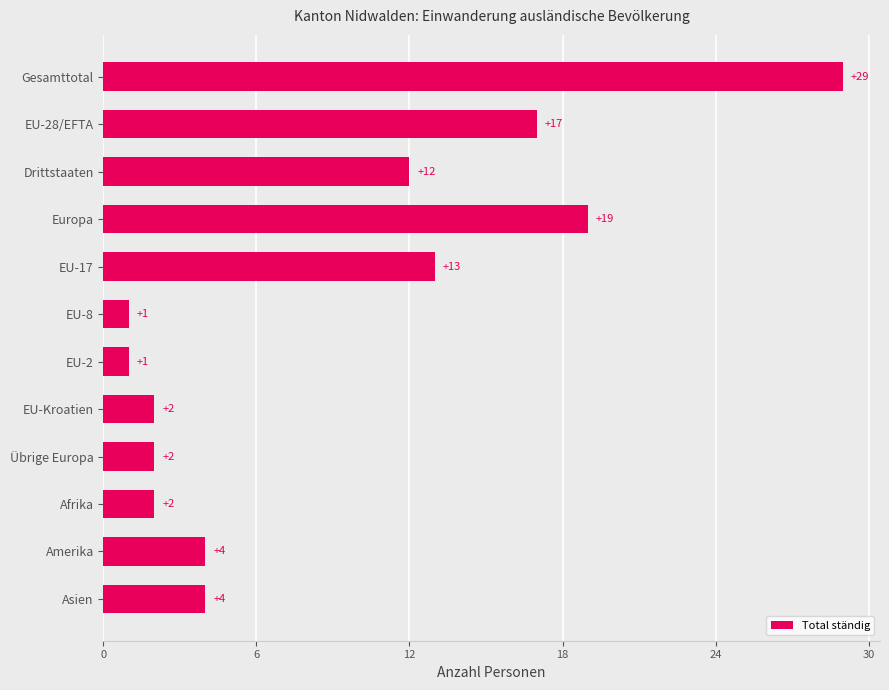

Does the chart contain any negative values?

No